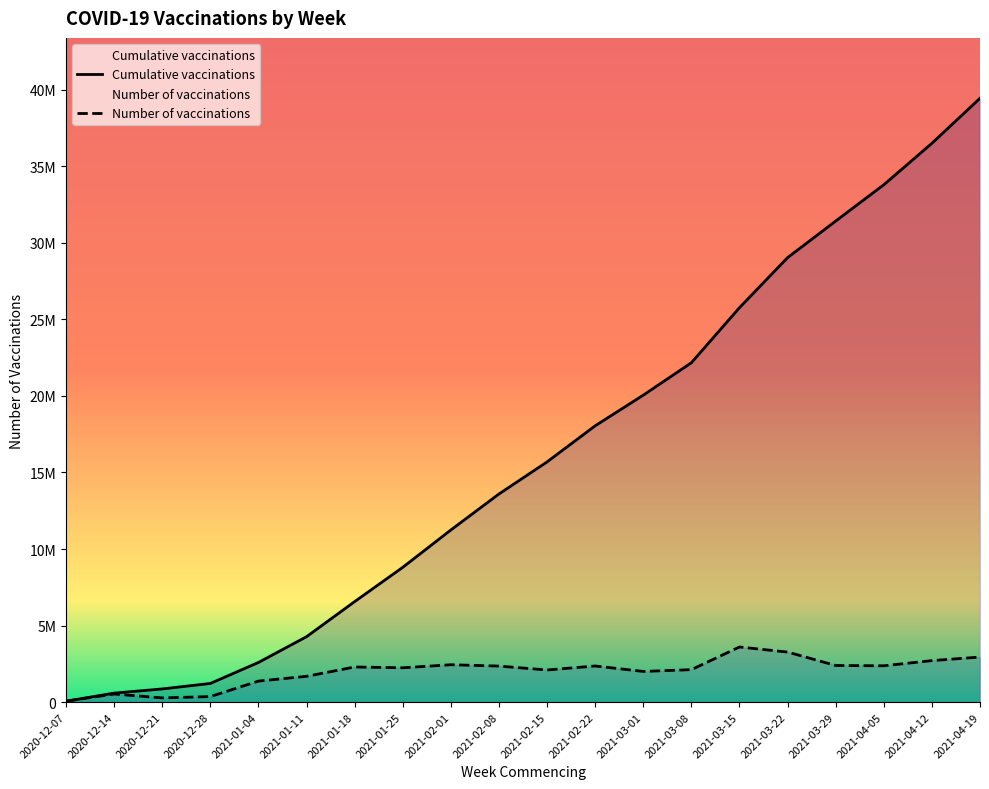

What is the difference between the Cumulative vaccinations values at 2021-03-29 and 2021-02-22?

13376144